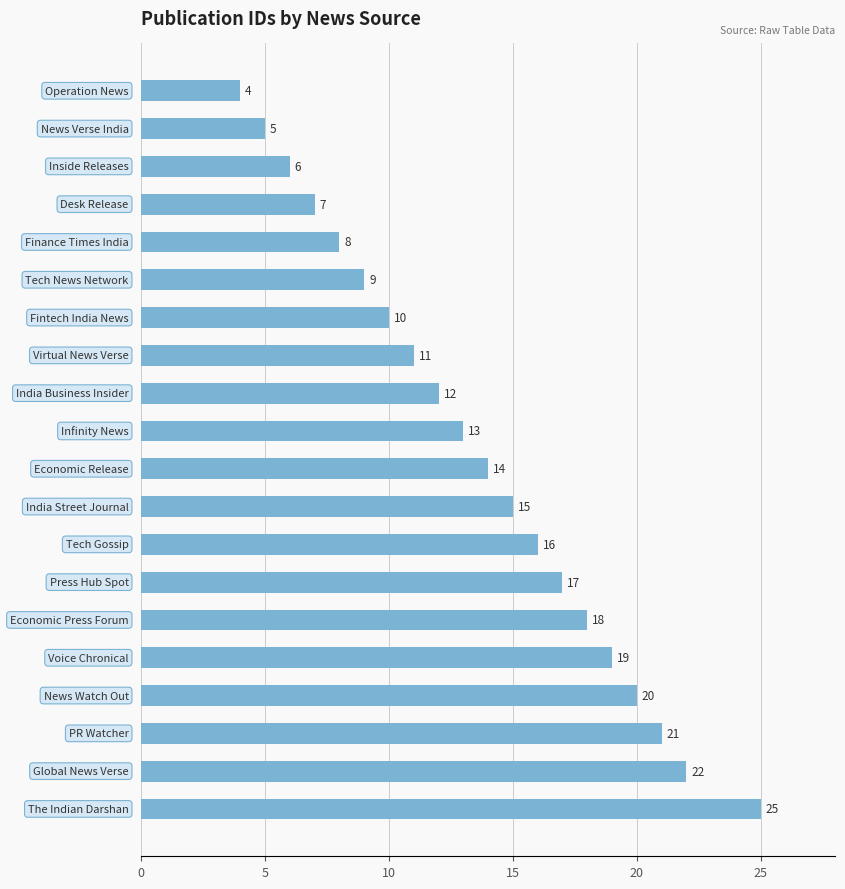

What is the value of the 3rd bar from the top?

6